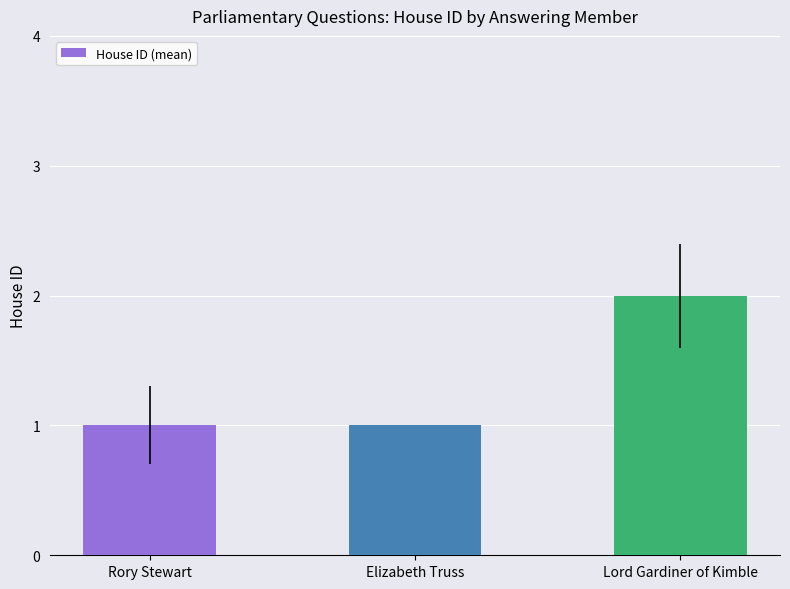

What is the label of the 2nd bar from the right?

Elizabeth Truss